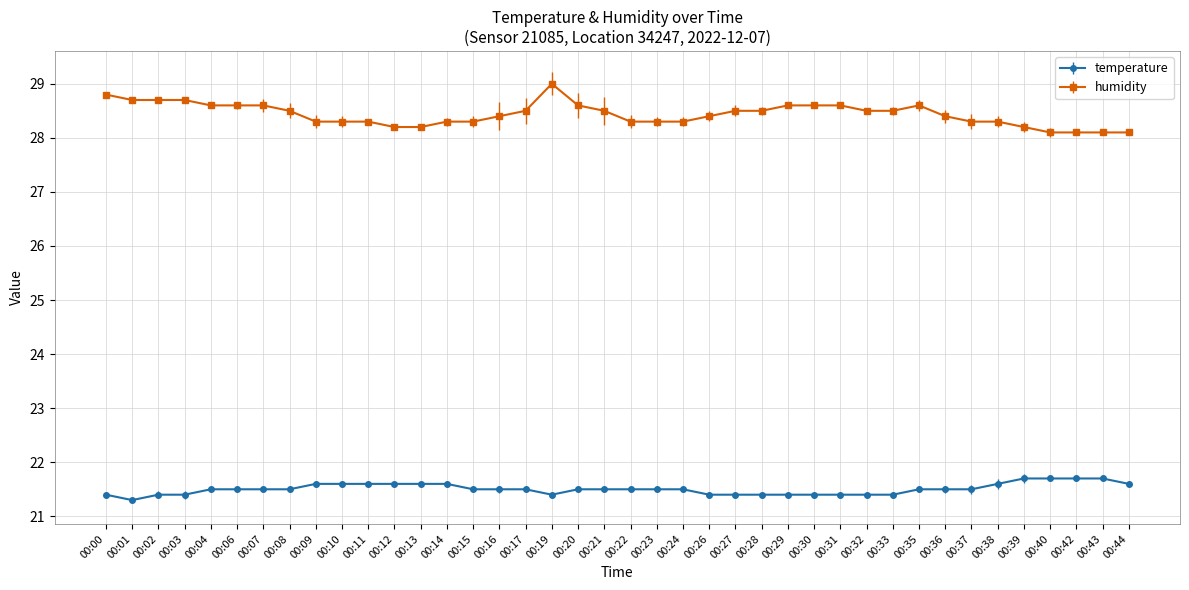

True or false: temperature and humidity intersect in this chart.

False